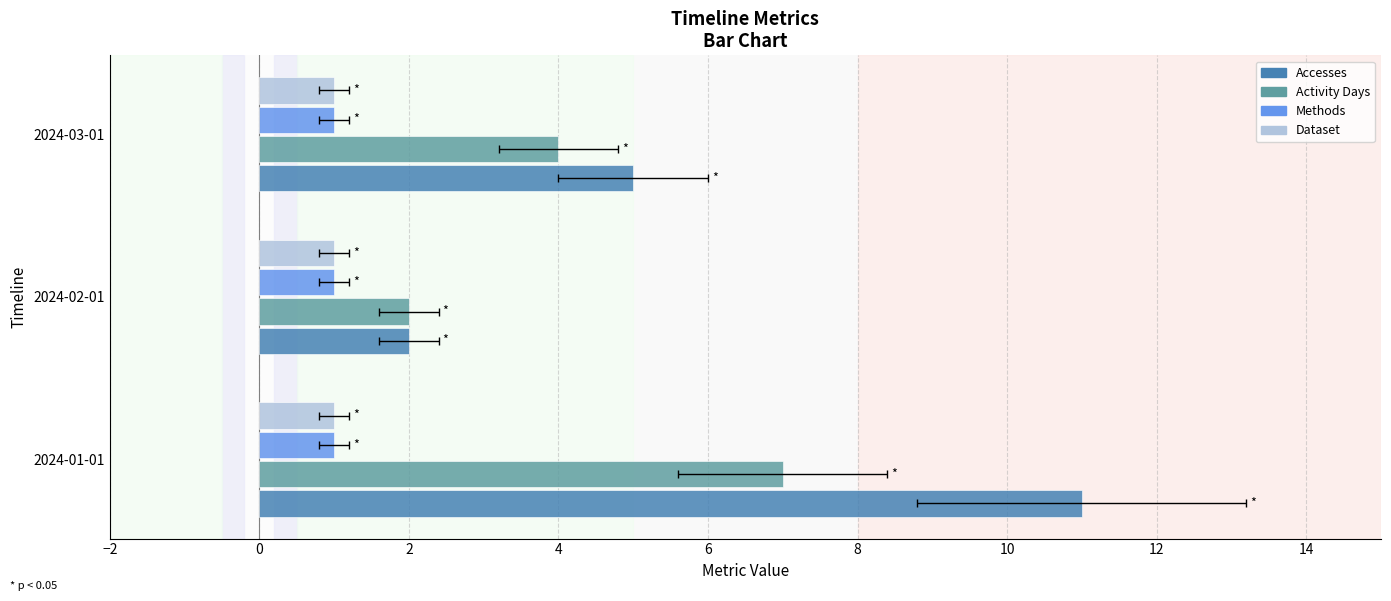

What is the highest value of the Activity Days series?

7.0